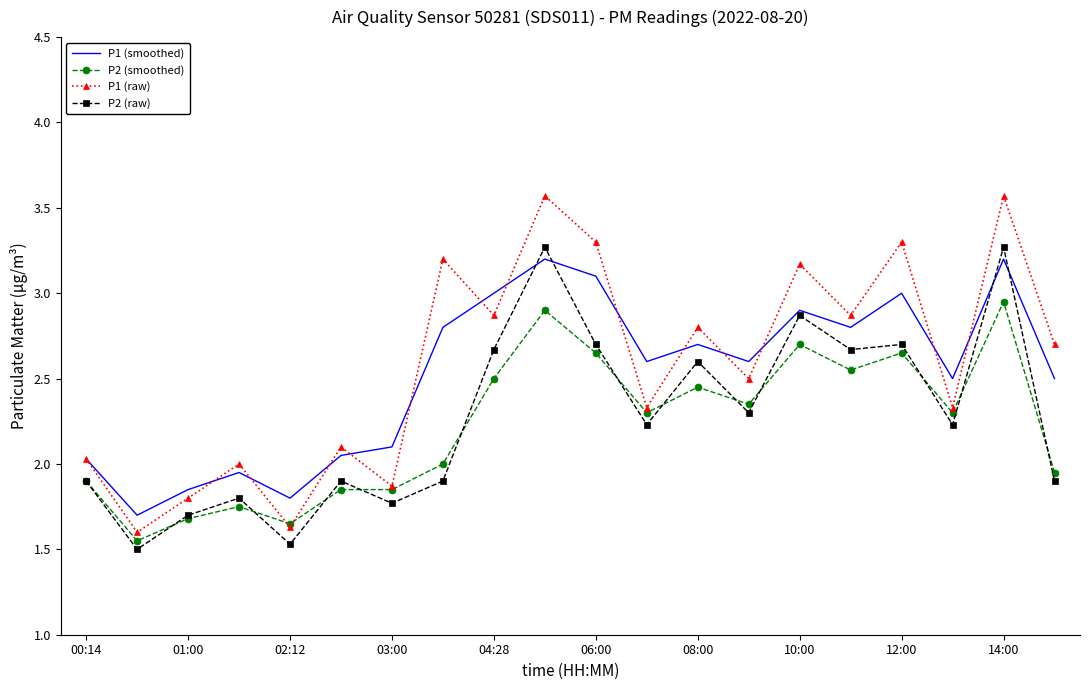

What is the maximum value shown in the chart?

3.6